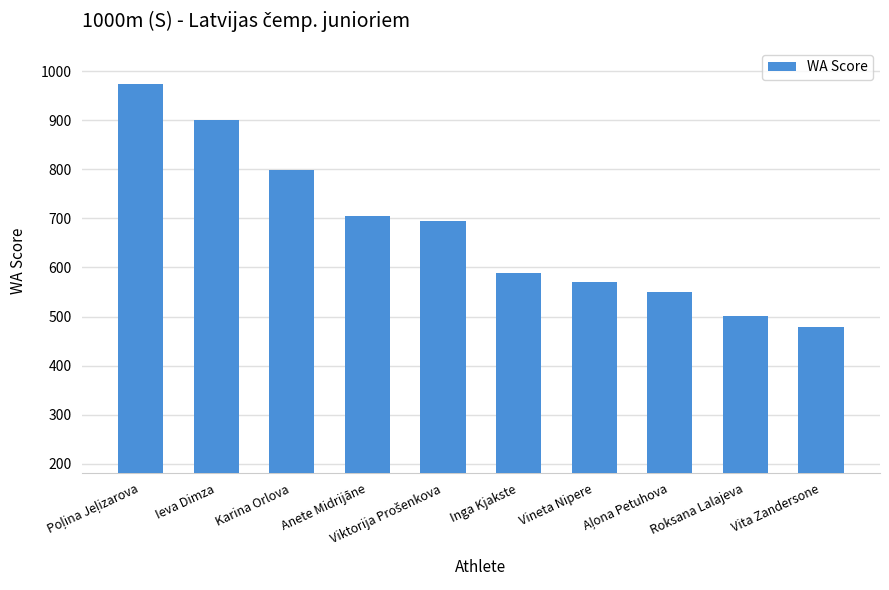

How many categories are shown in the chart?

10